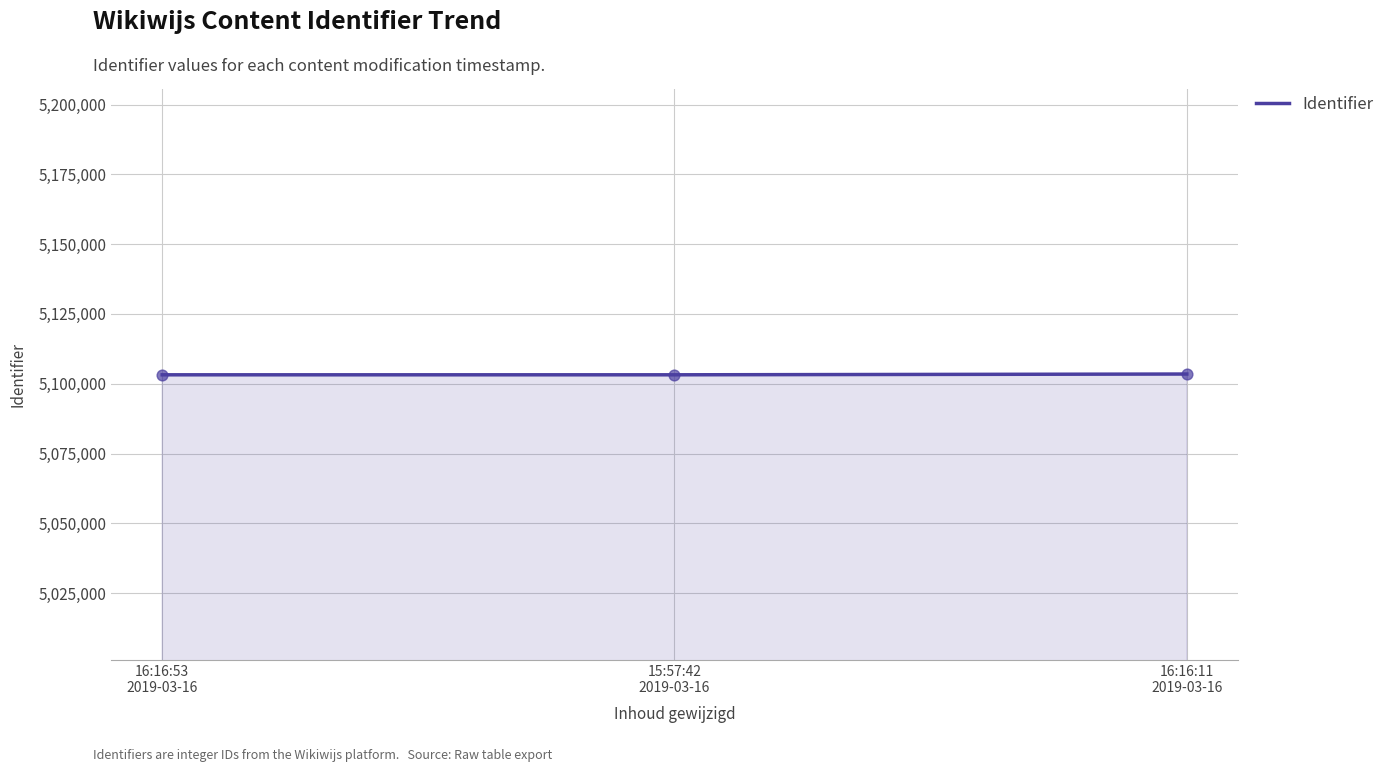

What is the average value?

5103297